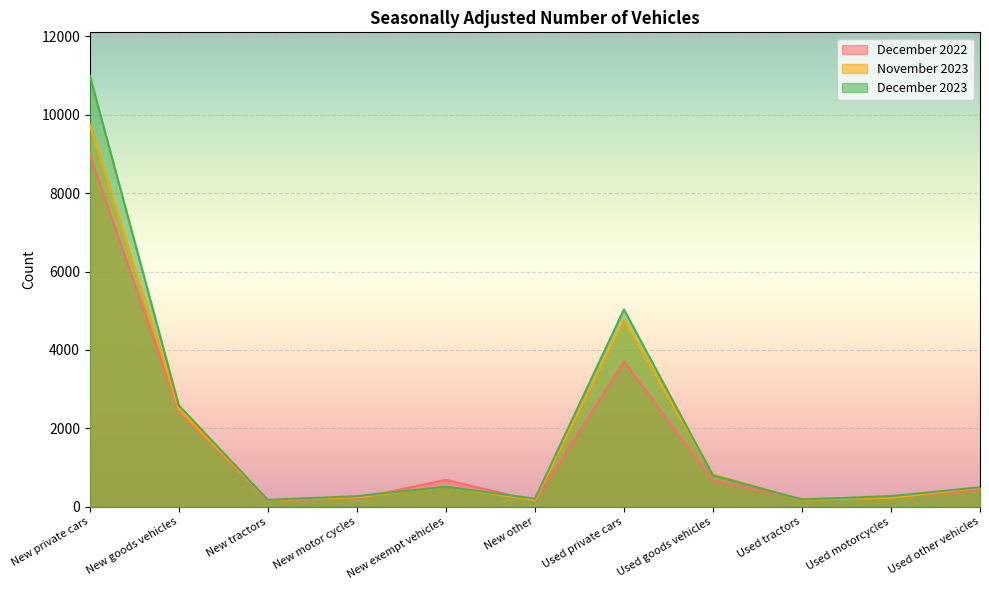

Where is the first local minimum for December 2023?

New tractors